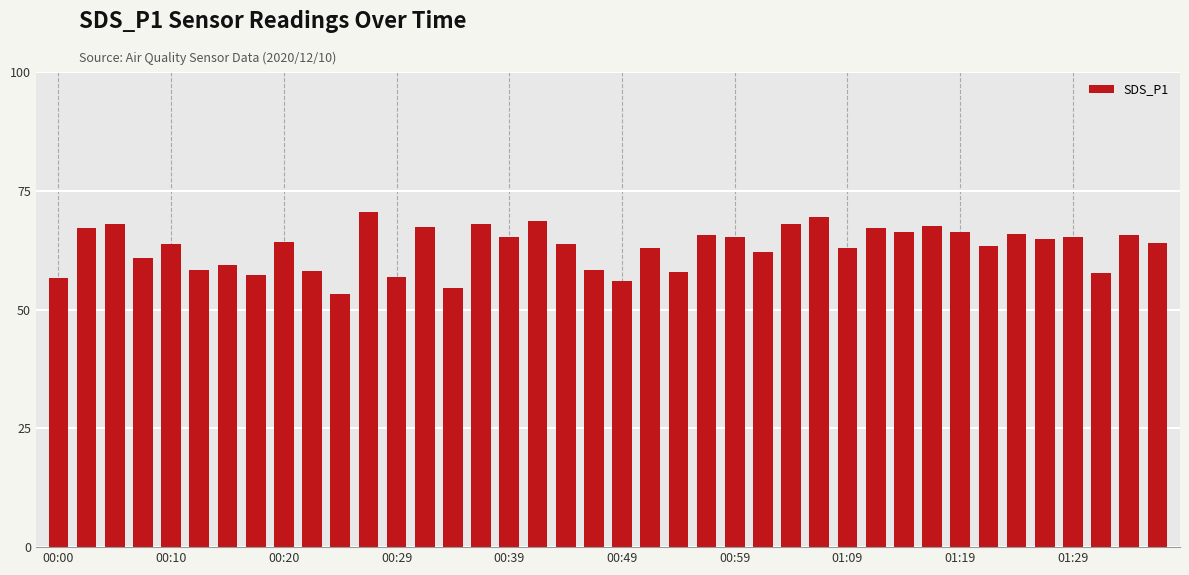

What is the maximum value shown in the chart?

70.5